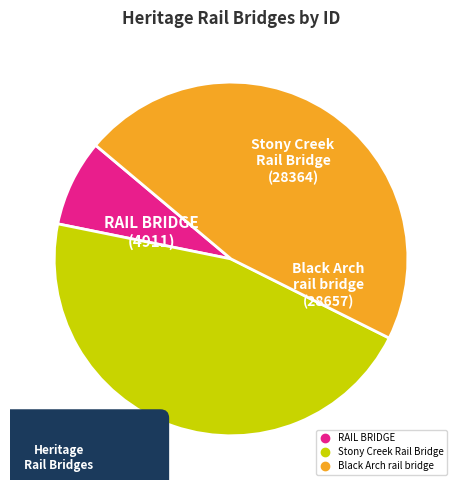

What is the change in value from RAIL BRIDGE to Stony Creek Rail Bridge?

+23453